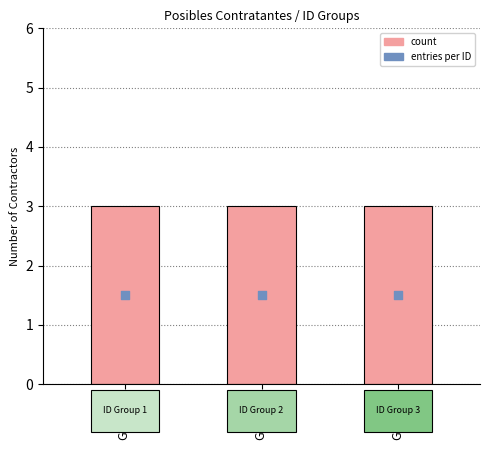

Which series reaches the minimum Y coordinate?

entries